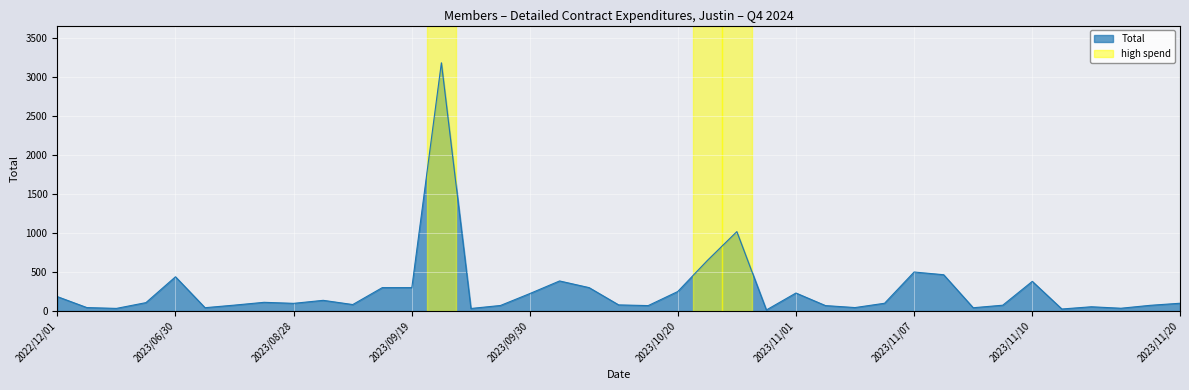

What is the maximum value shown in the chart?

3178.1